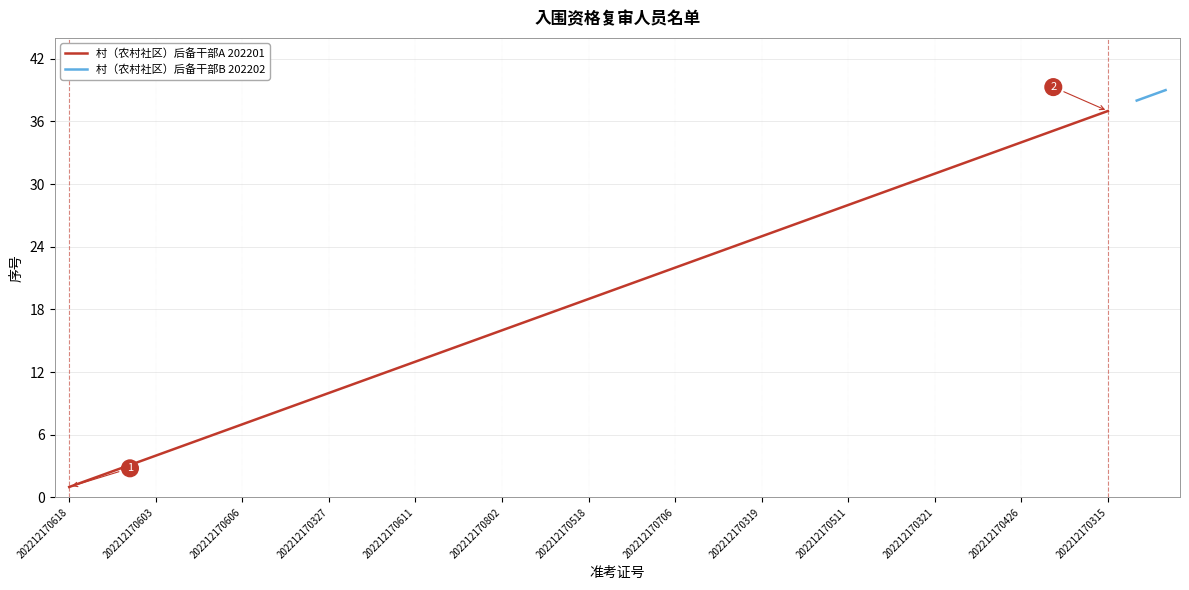

What is the maximum value for 村（农村社区）后备干部A 202201?

37